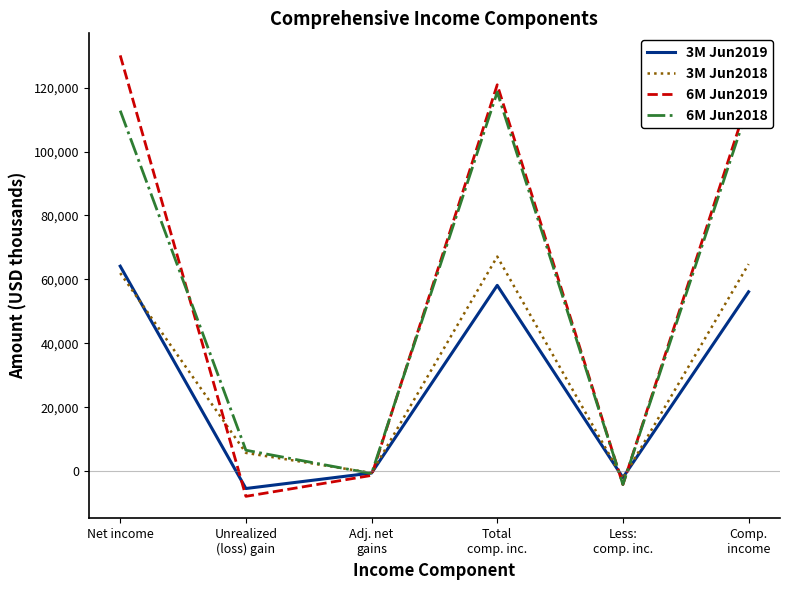

True or false: 6M Jun2018 has more than 0 interior local peaks.

True